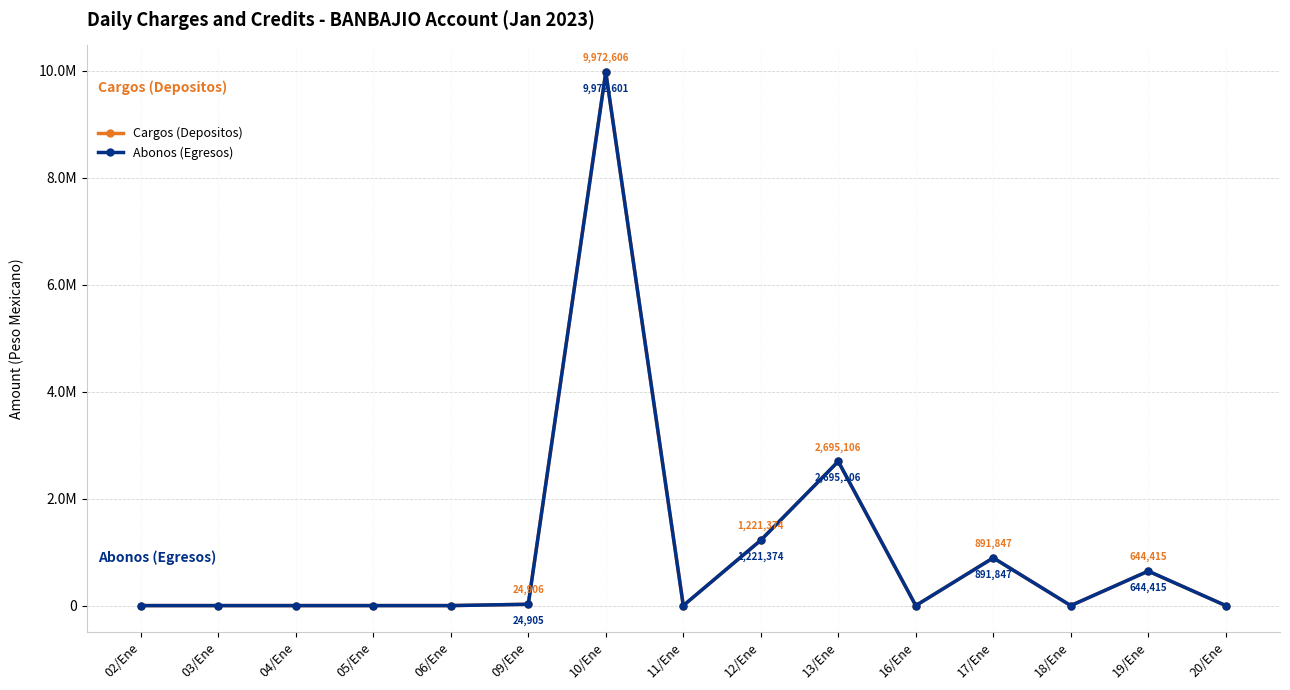

Is this an area chart (filled region under the line)?

No